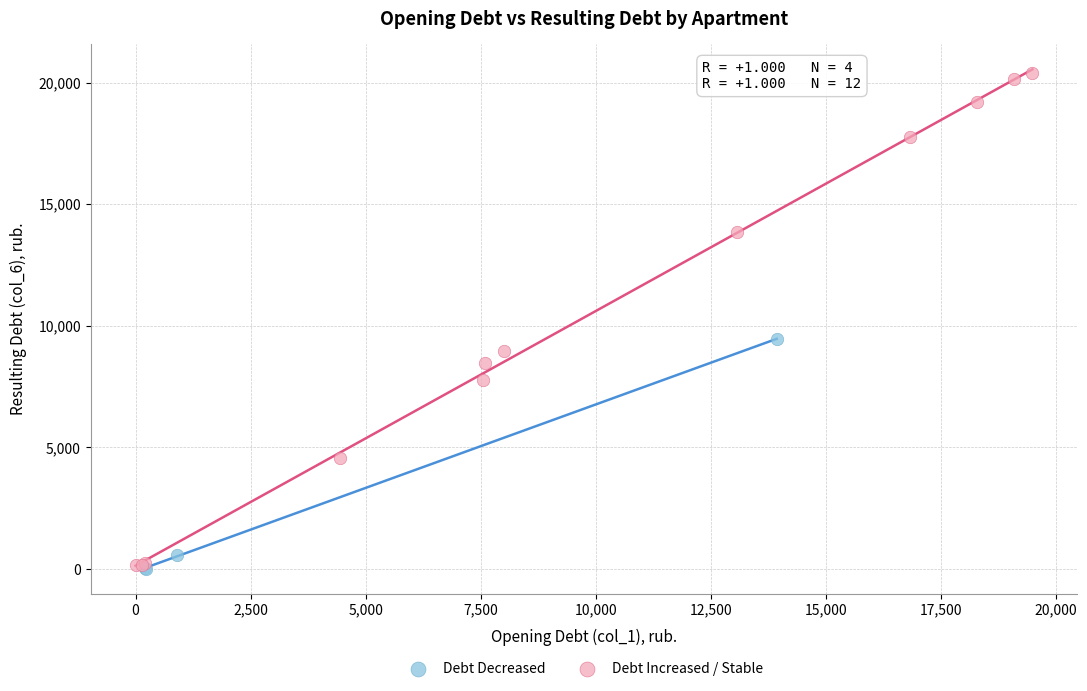

Which series reaches the maximum Y coordinate?

Debt Increased / Stable